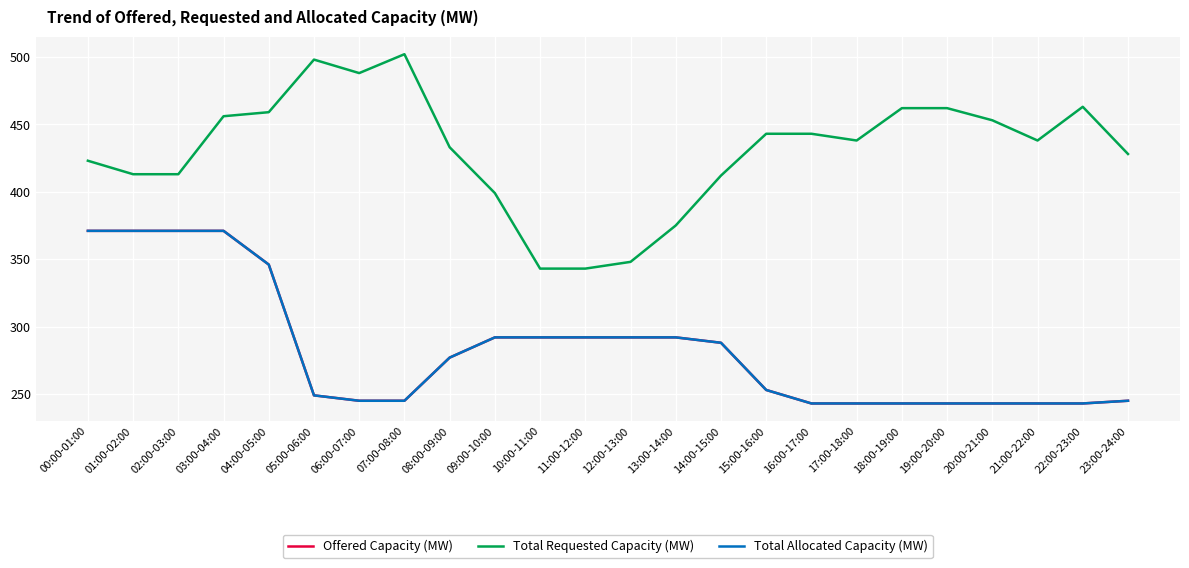

Reading left to right, transcribe all the data shown in this chart.

Offered Capacity (MW): 371	371	371	371	346	249	245	245	277	292	292	292	292	292	288	253	243	243	243	243	243	243	243	245
Total Requested Capacity (MW): 423	413	413	456	459	498	488	502	433	399	343	343	348	375	412	443	443	438	462	462	453	438	463	428
Total Allocated Capacity (MW): 371	371	371	371	346	249	245	245	277	292	292	292	292	292	288	253	243	243	243	243	243	243	243	245